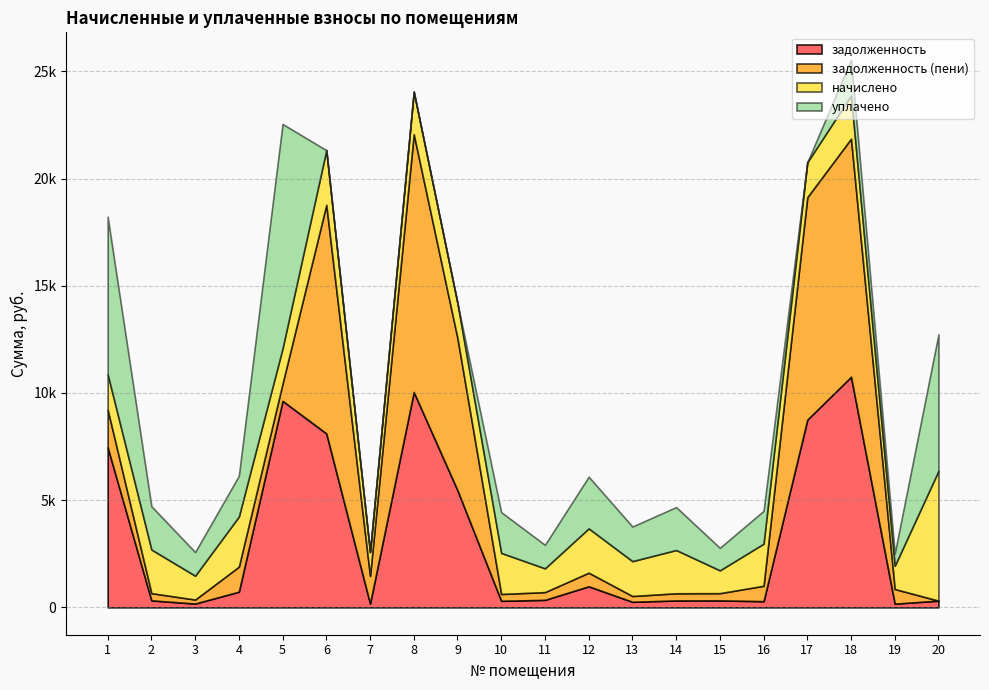

How many categories are shown in the chart?

20